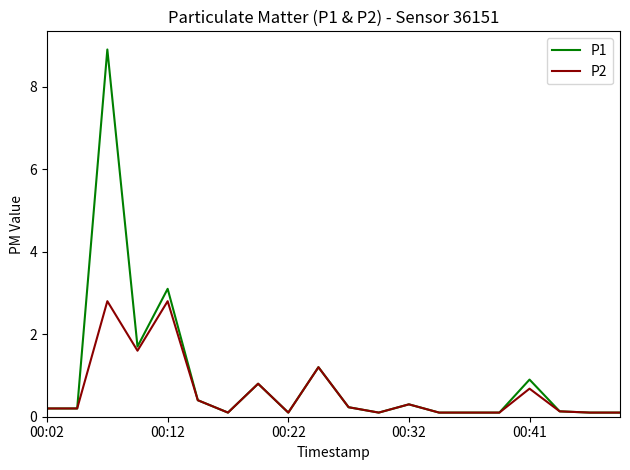

How many lines are shown in the chart?

2